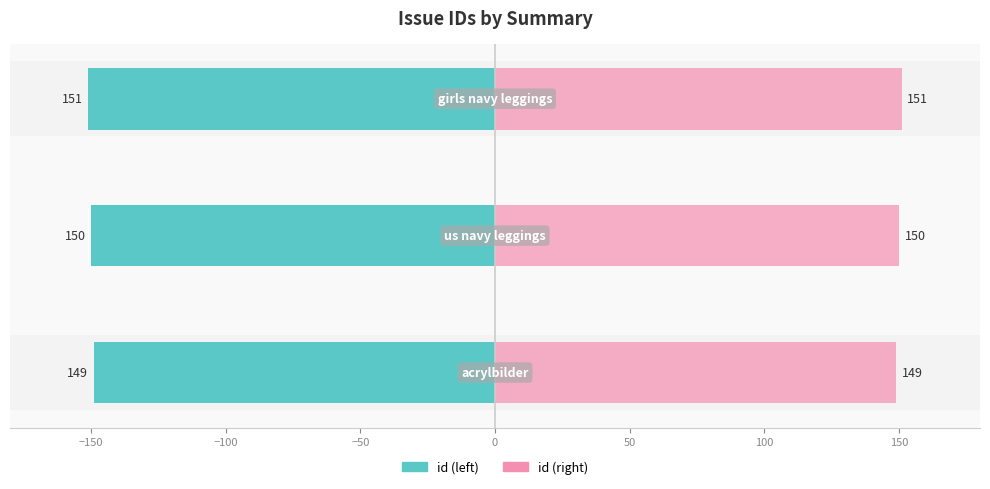

At how many categories does at least one series exceed 81?

3